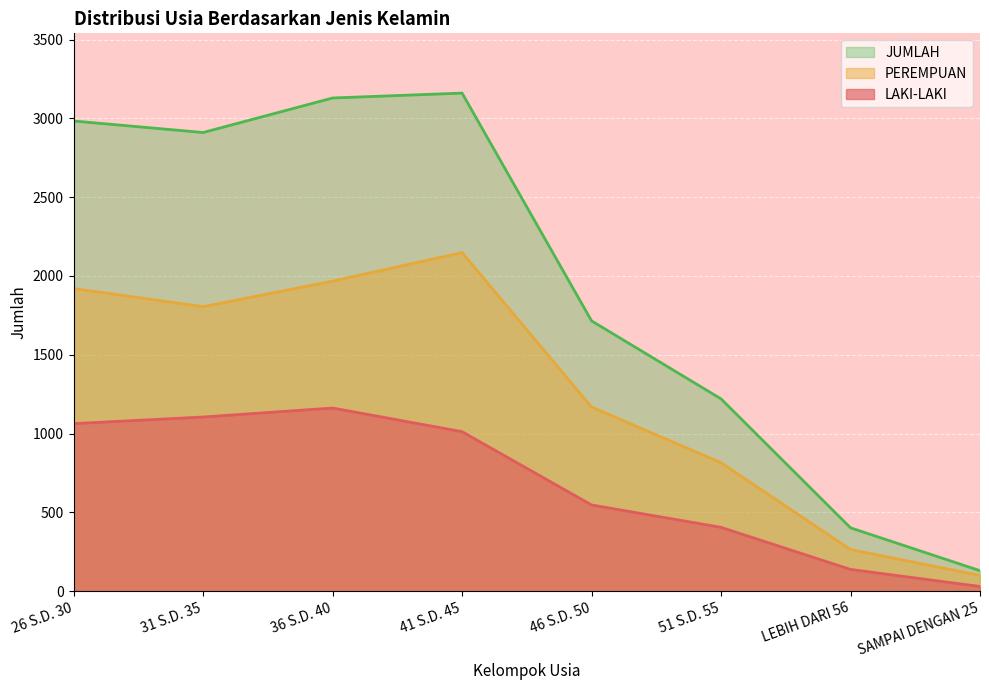

What is the spread (max minus min) of values at 51 S.D. 55?

815